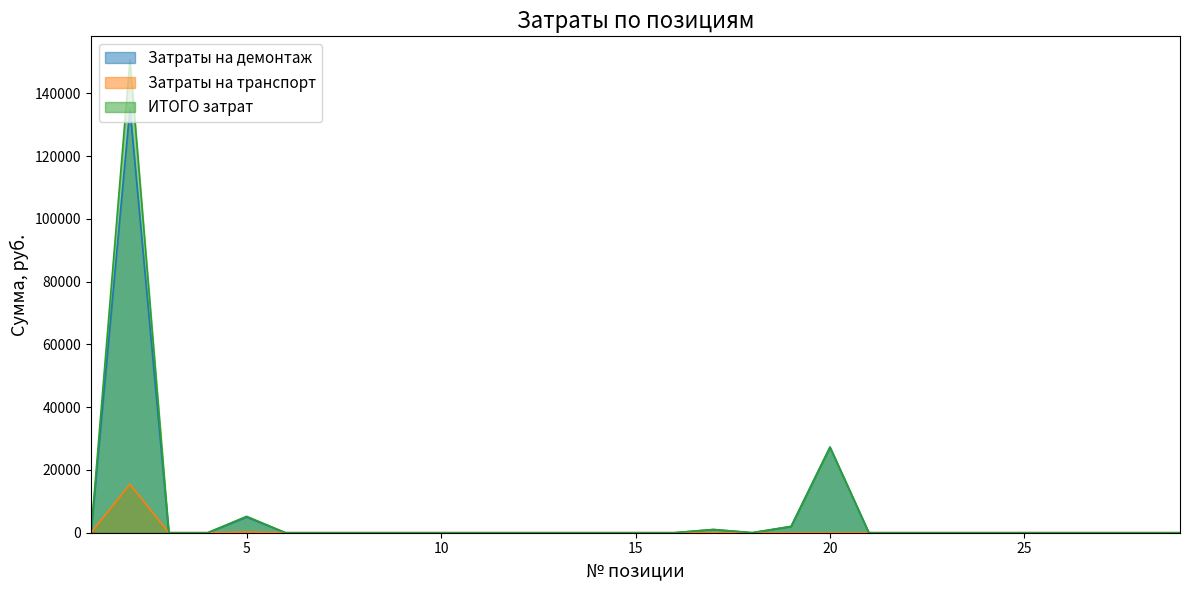

At which category does Затраты на транспорт reach its first local peak?

2